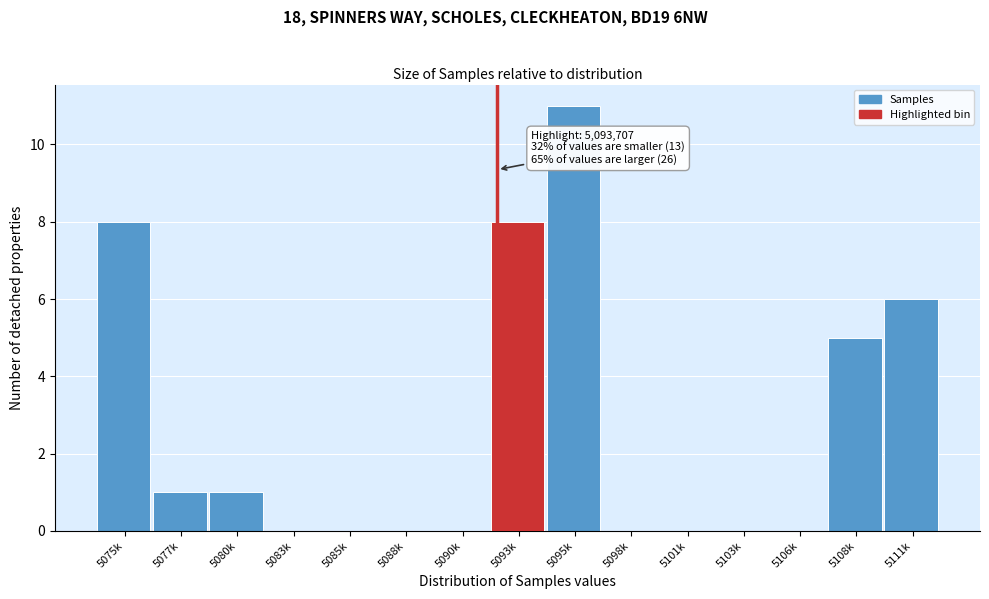

Reading left to right, extract all data points from this chart.

5075k=8	5077k=1	5080k=1	5083k=0	5085k=0	5088k=0	5090k=0	5093k=8	5095k=11	5098k=0	5101k=0	5103k=0	5106k=0	5108k=5	5111k=6